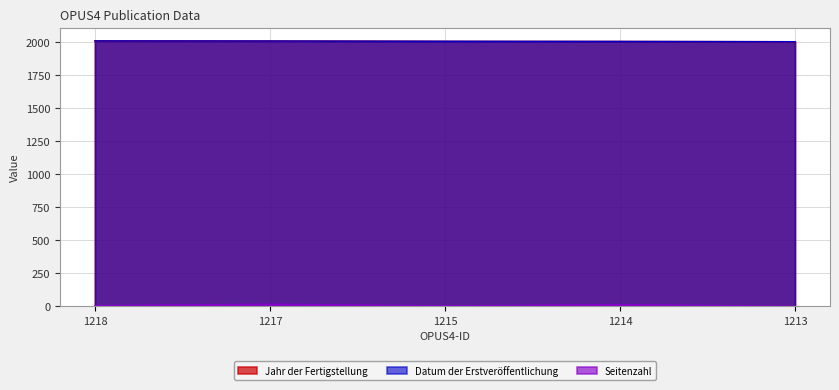

What is the average value of the Seitenzahl series?

7